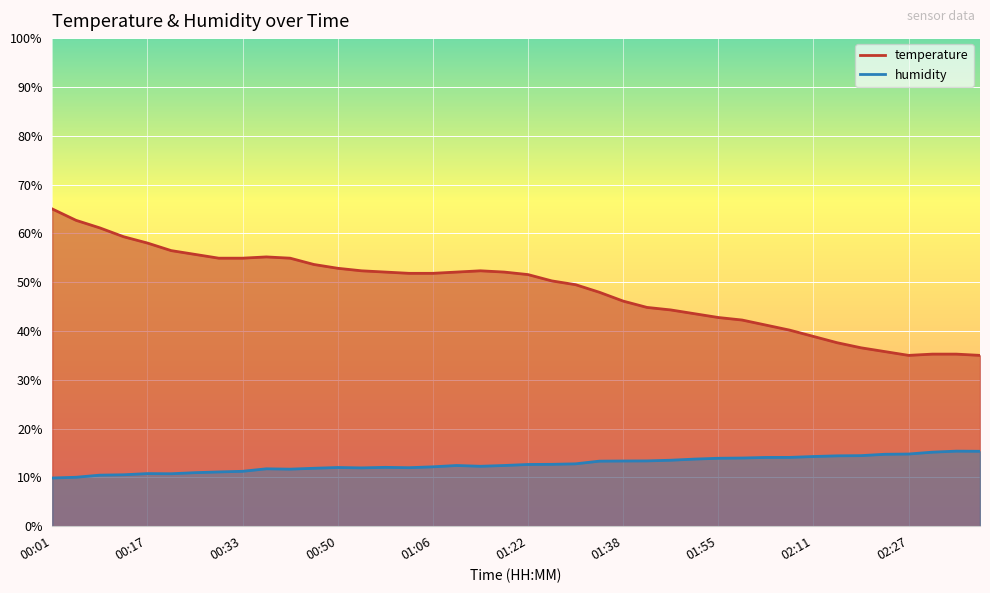

Reading left to right, what are all the values shown in this chart?

temperature: 00:01=65.0	00:05=62.7	00:09=61.1	00:13=59.3	00:17=58.0	00:21=56.5	00:25=55.7	00:29=54.9	00:33=54.9	00:37=55.2	00:41=54.9	00:45=53.6	00:50=52.8	00:54=52.3	00:58=52.1	01:02=51.8	01:06=51.8	01:10=52.1	01:14=52.3	01:18=52.1	01:22=51.6	01:26=50.3	01:30=49.5	01:34=47.9	01:38=46.1	01:43=44.8	01:47=44.3	01:51=43.5	01:55=42.8	01:59=42.2	02:03=41.2	02:07=40.2	02:11=38.9	02:15=37.6	02:19=36.6	02:23=35.8	02:27=35.0	02:31=35.3	02:35=35.3	02:39=35.0
humidity: 00:01=9.9	00:05=10.0	00:09=10.5	00:13=10.5	00:17=10.8	00:21=10.8	00:25=11.0	00:29=11.1	00:33=11.2	00:37=11.8	00:41=11.7	00:45=11.9	00:50=12.0	00:54=12.0	00:58=12.1	01:02=12.0	01:06=12.2	01:10=12.4	01:14=12.3	01:18=12.4	01:22=12.7	01:26=12.7	01:30=12.8	01:34=13.3	01:38=13.4	01:43=13.4	01:47=13.5	01:51=13.8	01:55=13.9	01:59=14.0	02:03=14.1	02:07=14.1	02:11=14.3	02:15=14.4	02:19=14.5	02:23=14.7	02:27=14.8	02:31=15.2	02:35=15.4	02:39=15.3